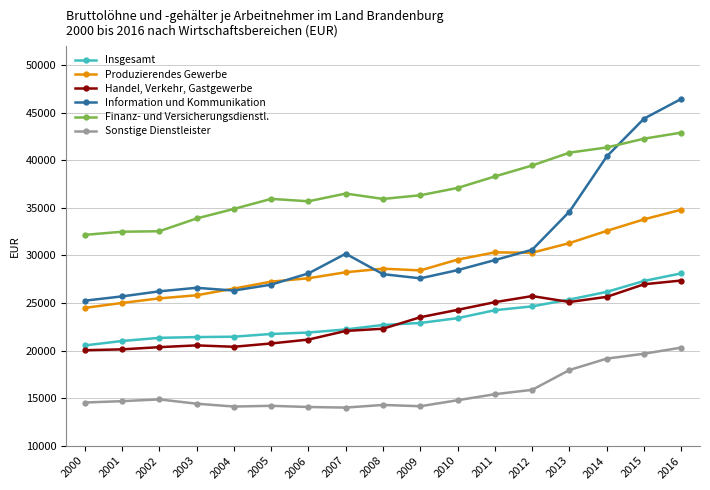

What is the approximate value of Finanz- und Versicherungsdienstl. at 2005?

35943